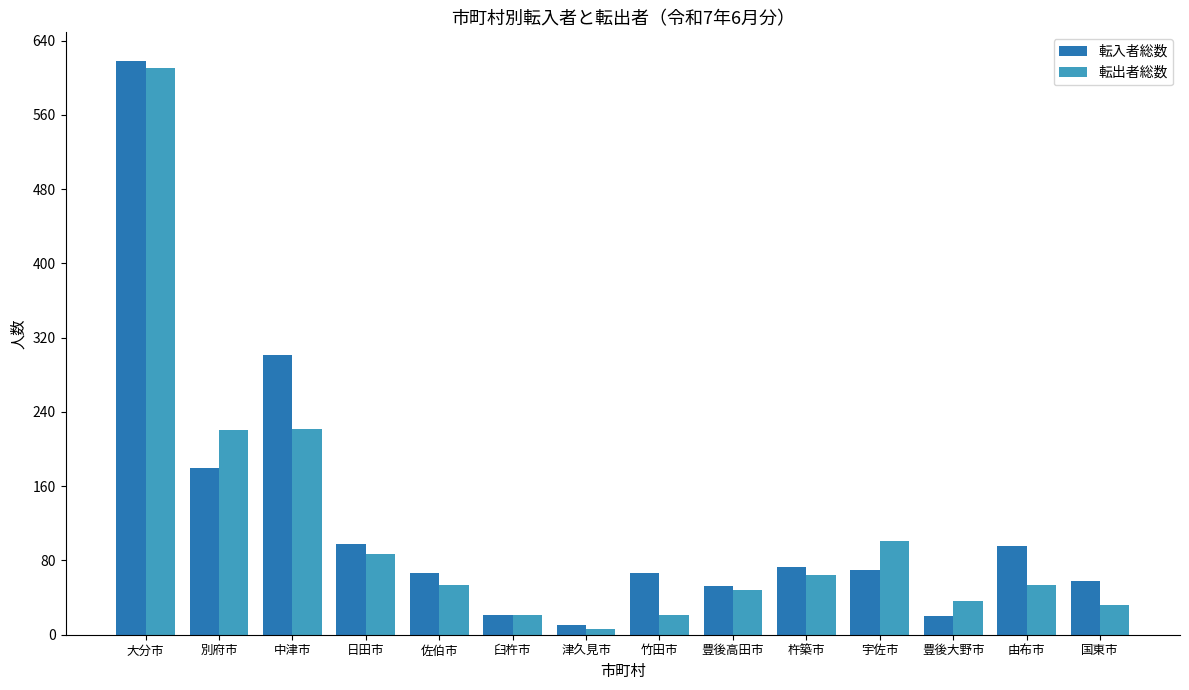

Is it true that 転出者総数 equals 222 at 中津市?

True